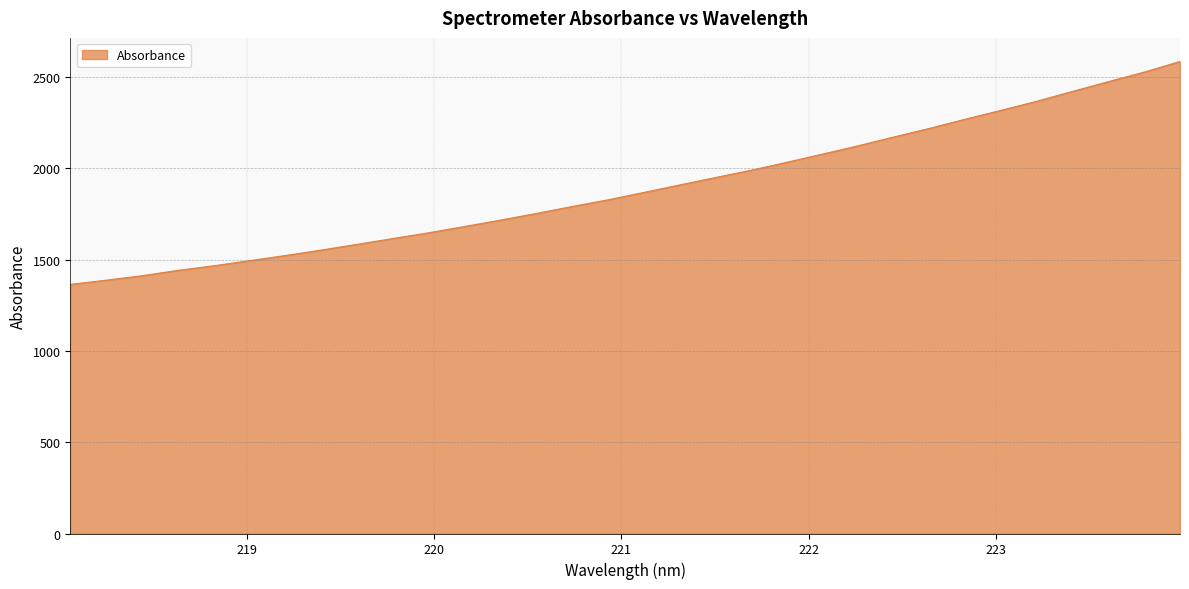

What is the greatest value displayed?

2585.3